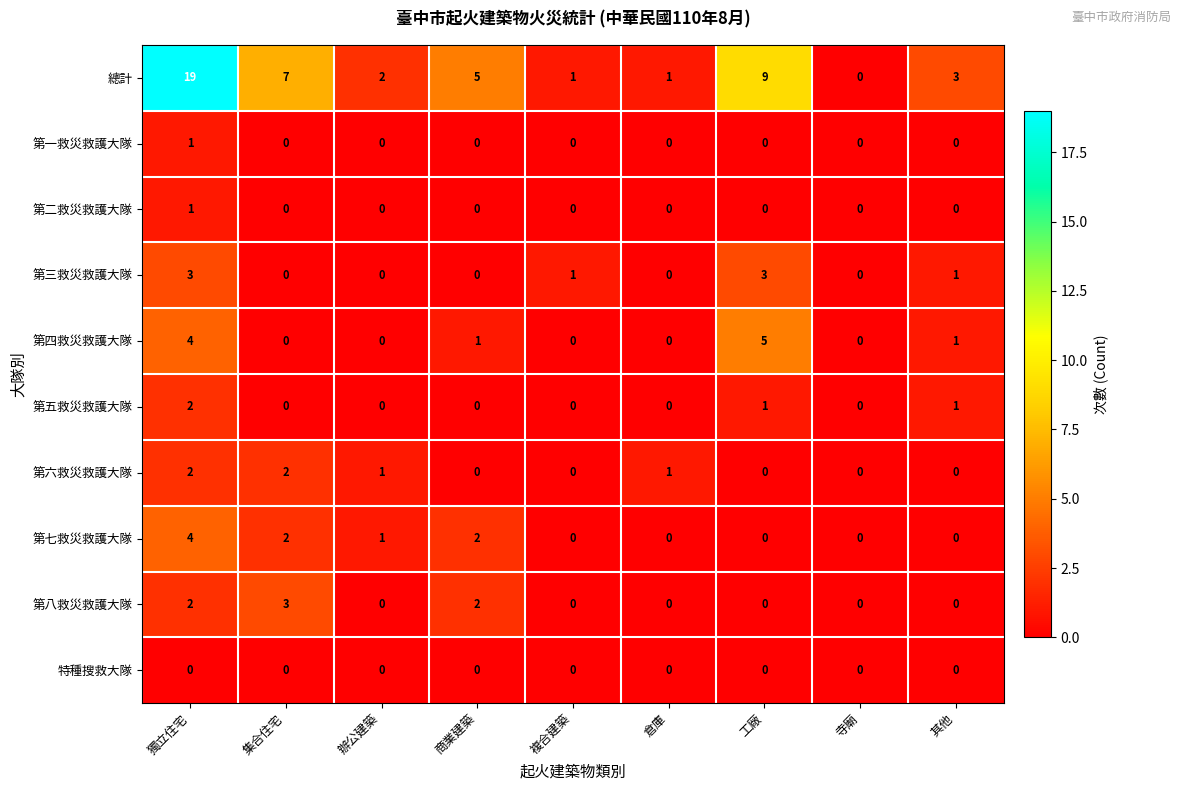

At which category is the sum across all series the highest?

獨立住宅